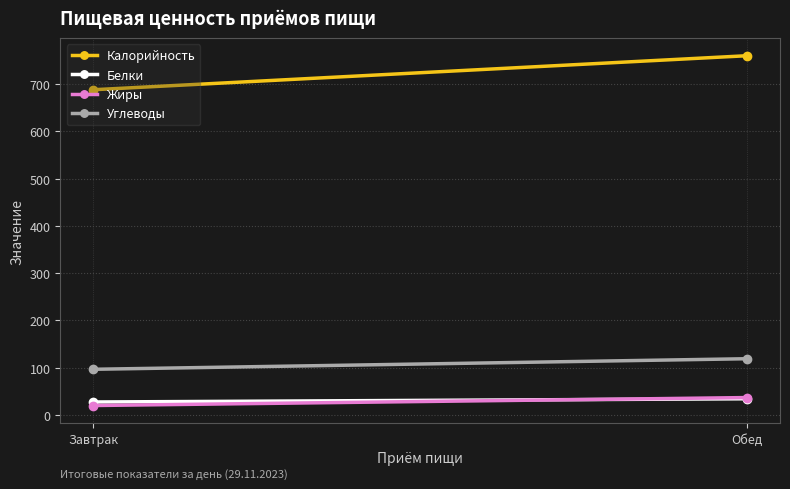

Reading right to left, list all the values displayed in this chart.

Калорийность: Обед=760.1	Завтрак=688.0
Белки: Обед=34.2	Завтрак=27.4
Жиры: Обед=36.8	Завтрак=19.9
Углеводы: Обед=119.0	Завтрак=96.6